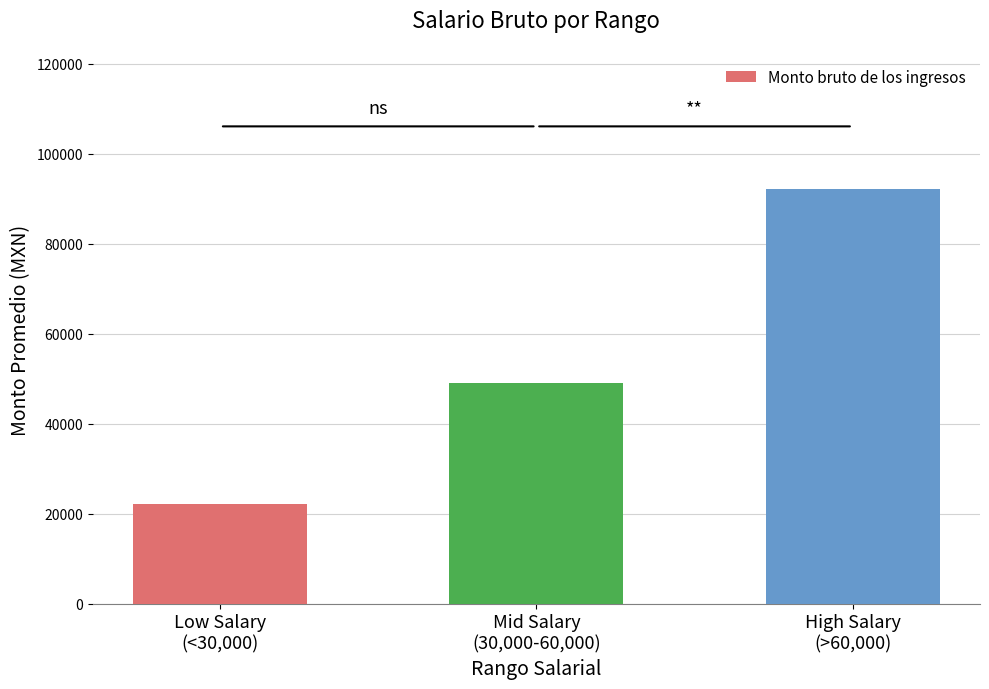

What is the approximate value at High Salary
(>60,000)?

92231.5